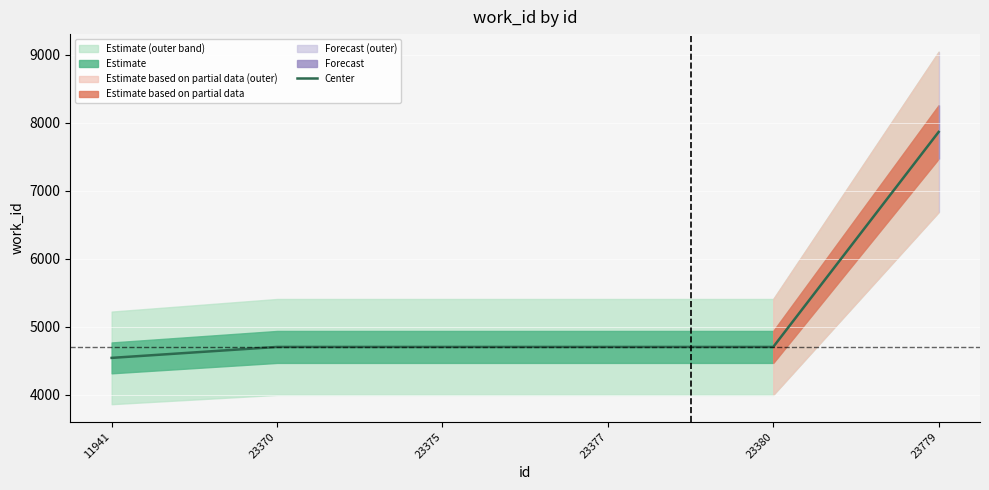

Which category has the highest value across all series?

23779